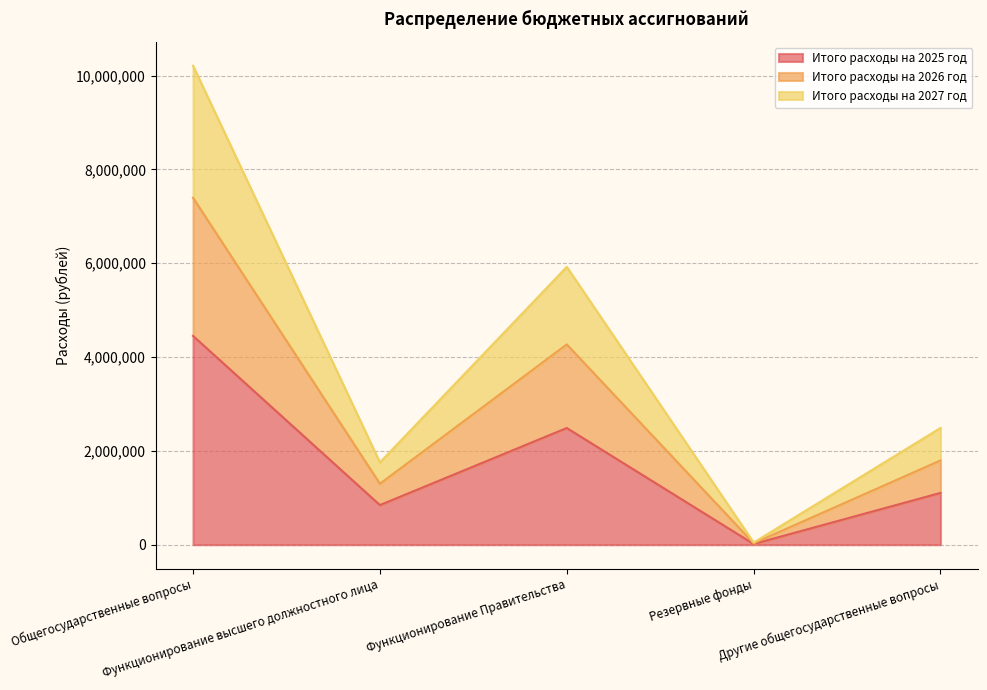

What is the difference between the highest and lowest values at Общегосударственные вопросы?

5759250.0